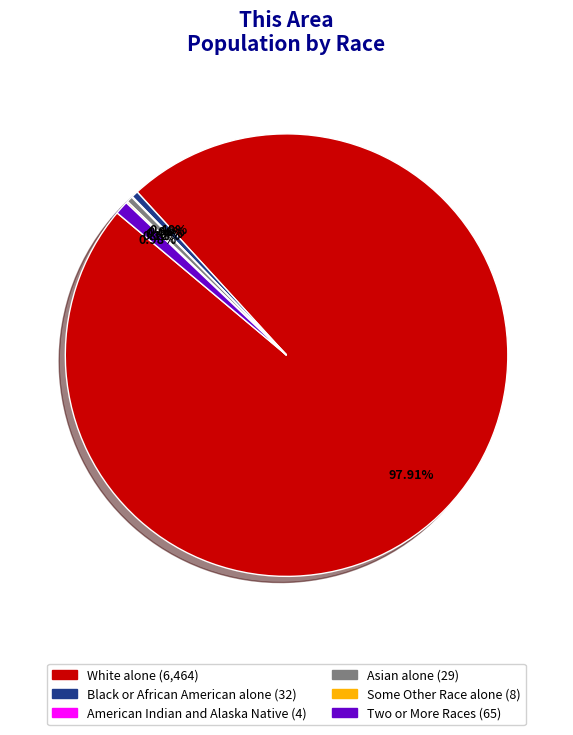

To the nearest percent, what is the difference between the largest and smallest slice percentages?

98%